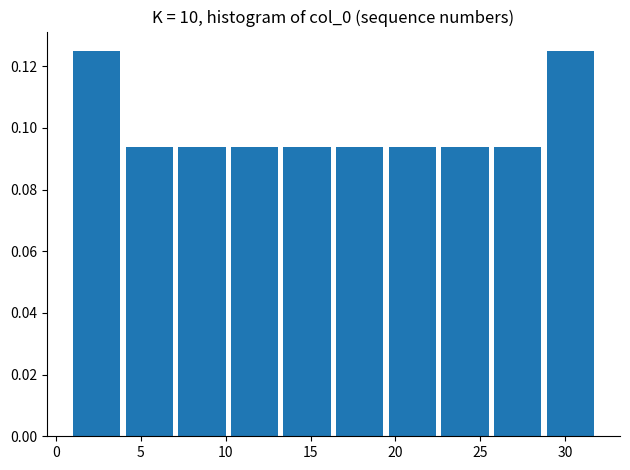

What is the height of the bar covering 16.5 to 19.6 on the x-axis? Neither the bar edges nor the heights are printed on the chart, so give them approximately, as read against the axes.

0.094